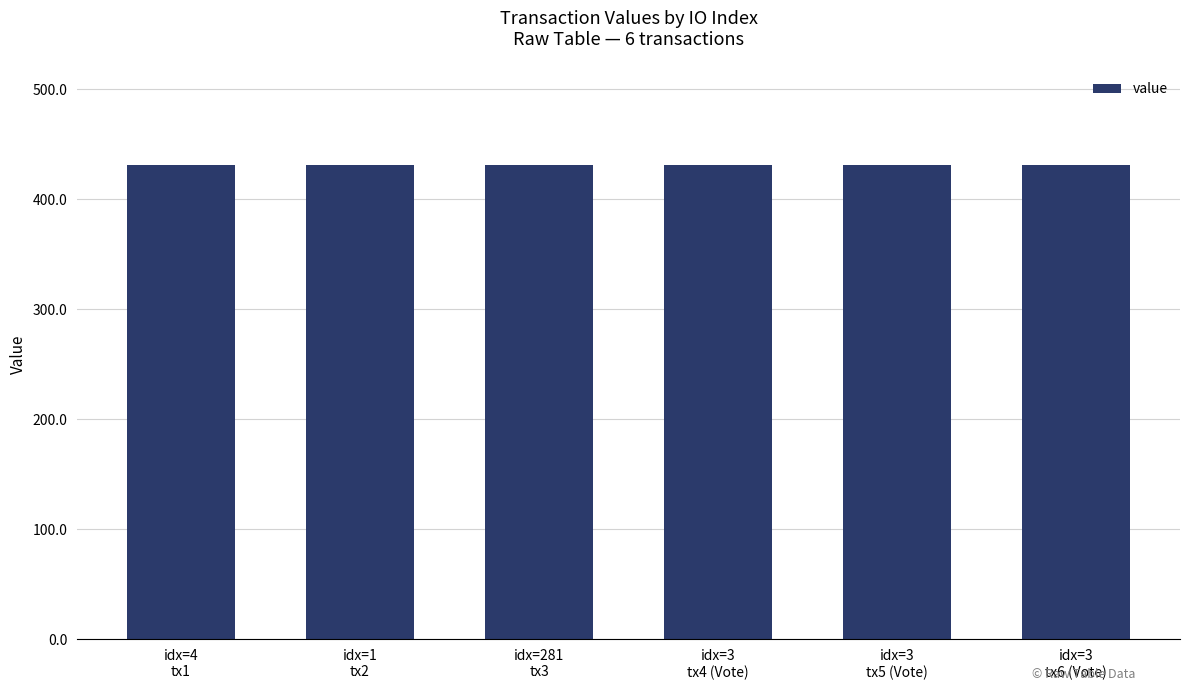

What is the smallest value displayed?

431.3